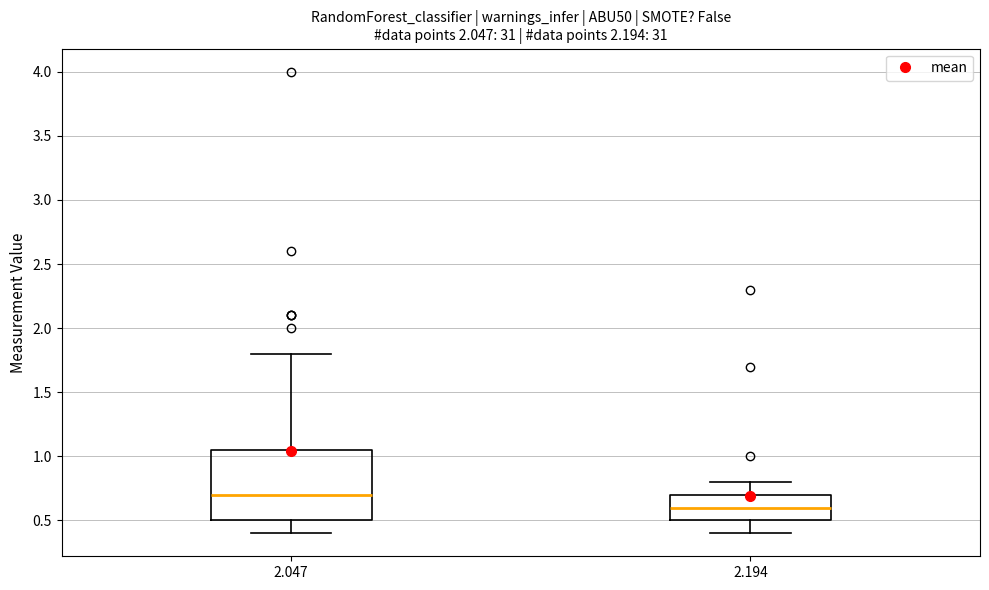

Reading left to right, read every box against the y-axis: the position of its median line, the range the box covers, and the ends of its whiskers. The values are not printed on the chart, so give them approximately, as read against the axis.

2.047: median 0.70, box 0.50 to 1.05, whiskers 0.40 to 1.80
2.194: median 0.60, box 0.50 to 0.70, whiskers 0.40 to 0.80